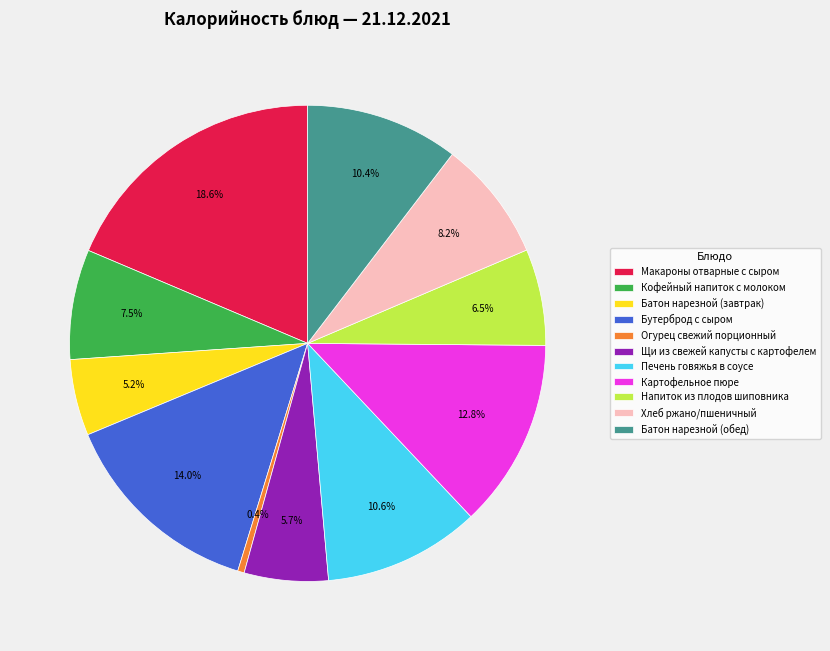

The Печень говяжья в соусе slice represents 11% of the pie. True or false?

True